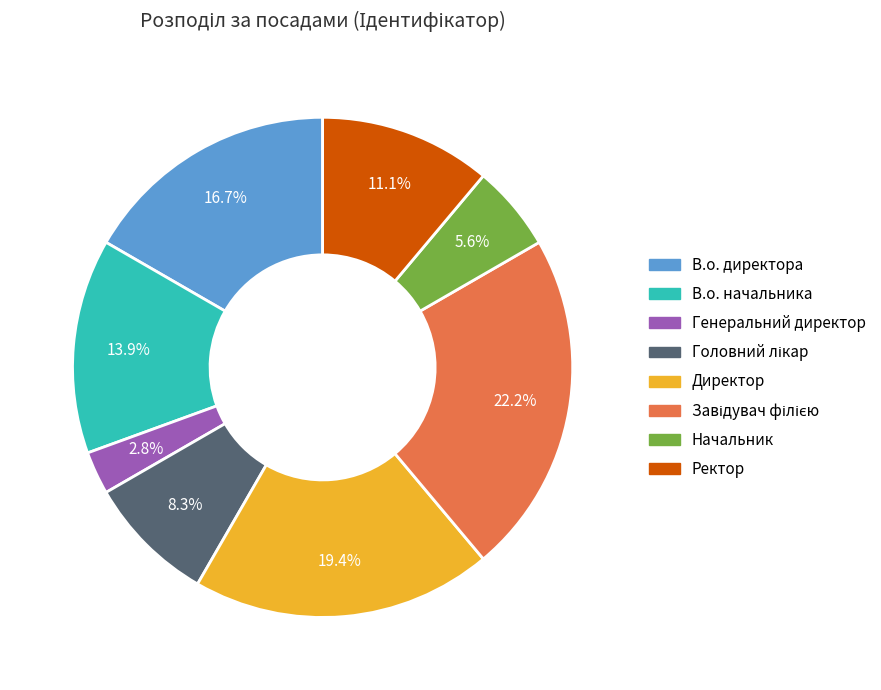

Is the sum of В.о. директора and Начальник greater than half?

No